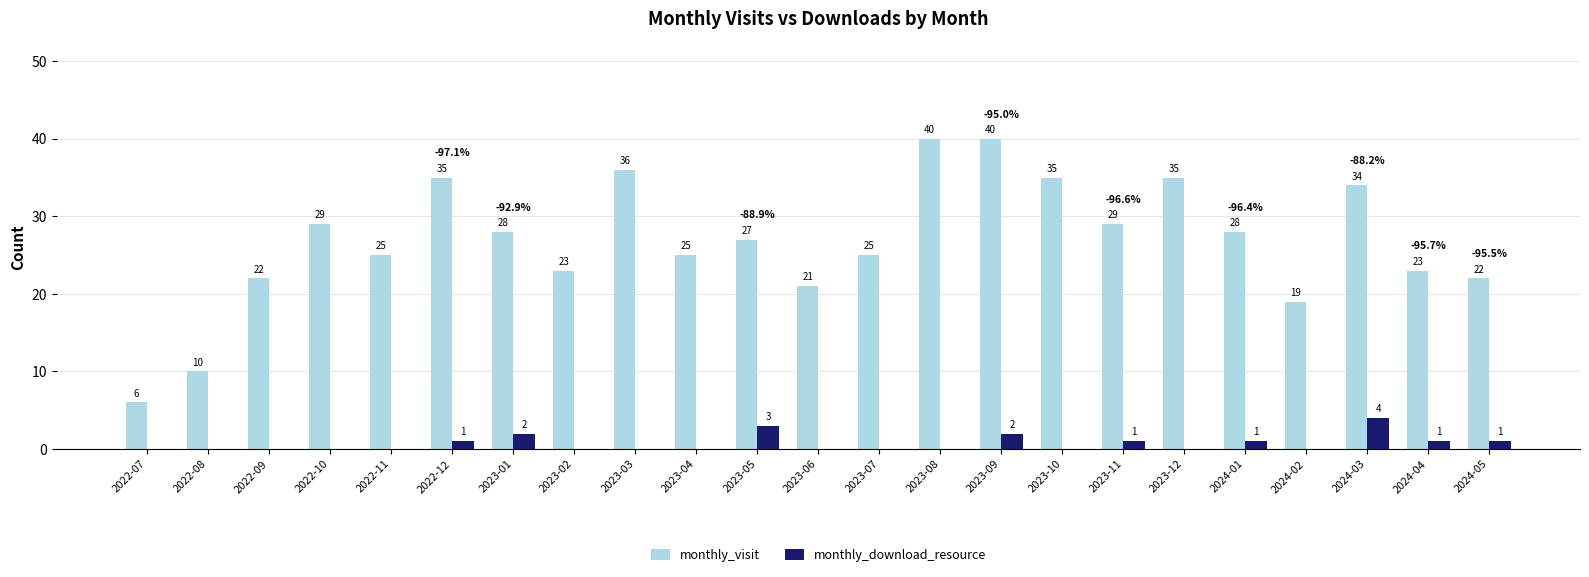

Does the chart contain stacked bars?

No